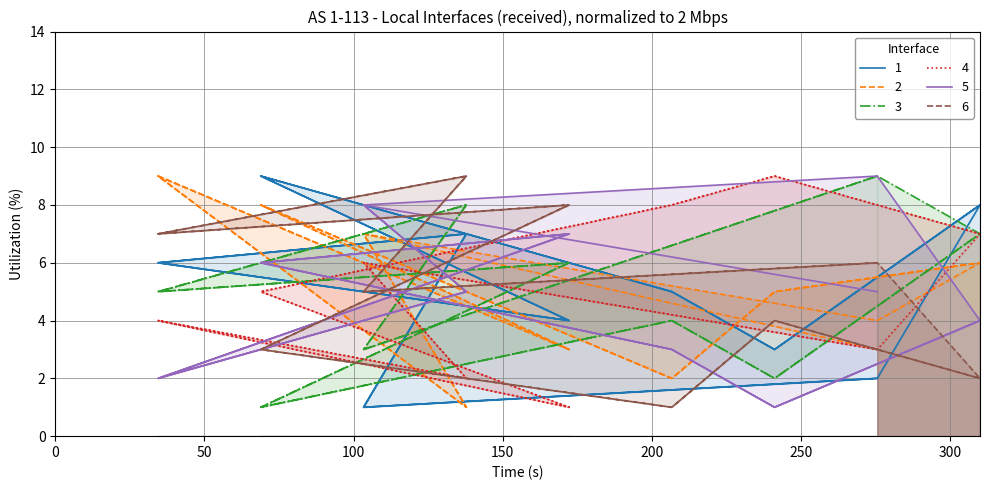

Where is the first local minimum for col_4?

4